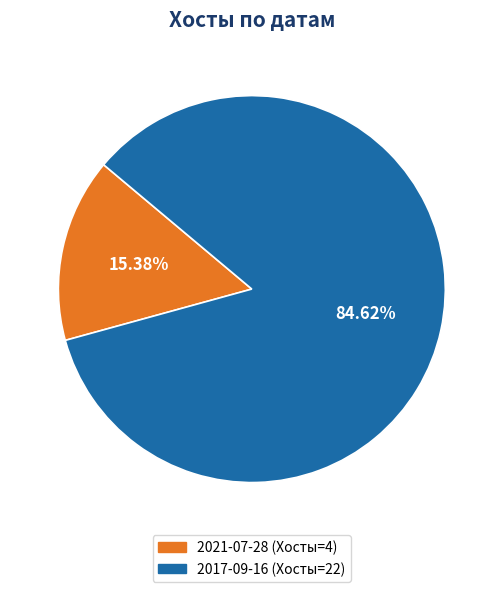

Rank the categories by value from highest to lowest.

2017-09-16 (Хосты=22), 2021-07-28 (Хосты=4)